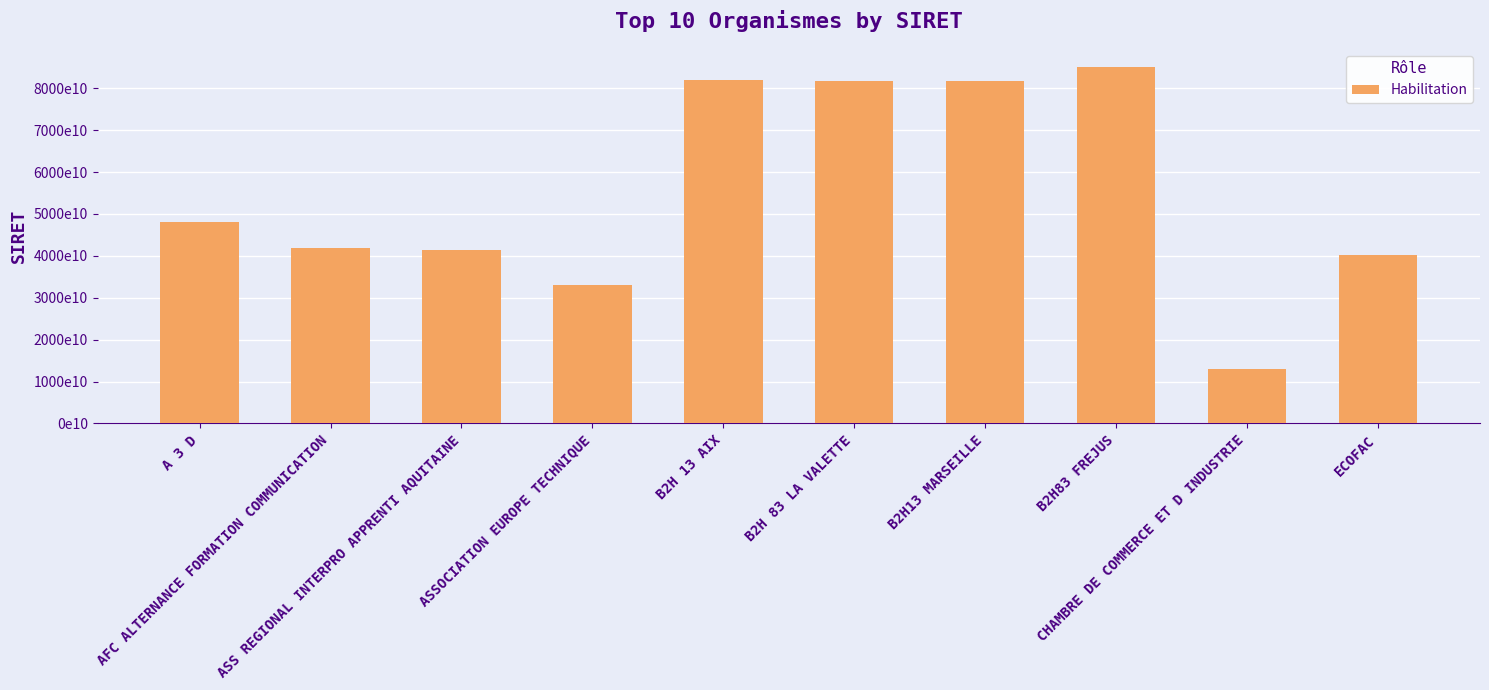

Count the number of data series in this chart.

1